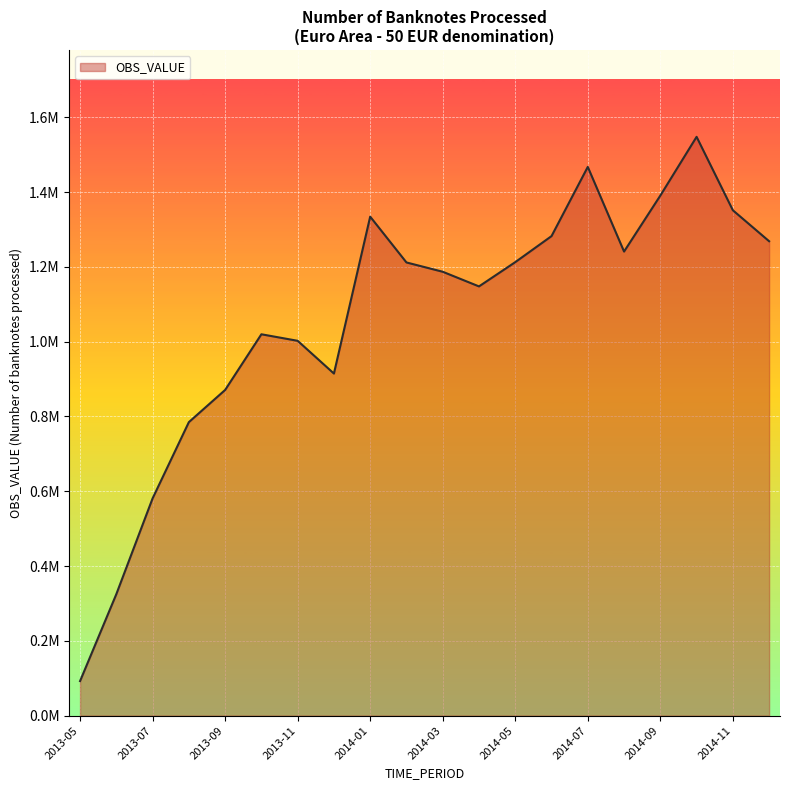

What is the label of the 18th point from the right?

2013-07